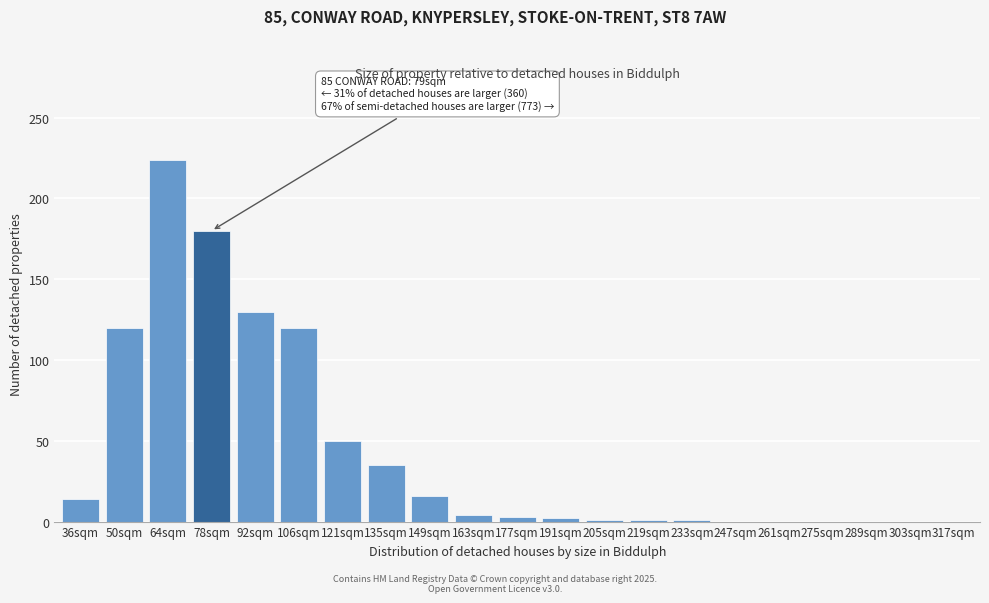

True or false: the data shows -76 at 289sqm.

False